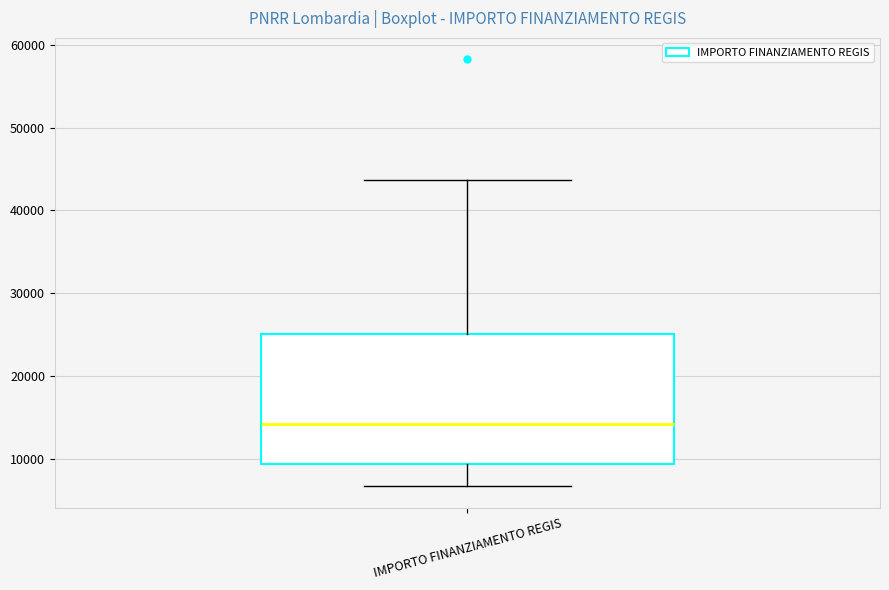

Transcribe this box plot: give where the median line is, the range the box spans, and where the two whiskers end, as read against the y-axis. The values are not printed on the chart, so give them approximately, as read against the axis.

median 14000, box 9000 to 25000, whiskers 7000 to 44000